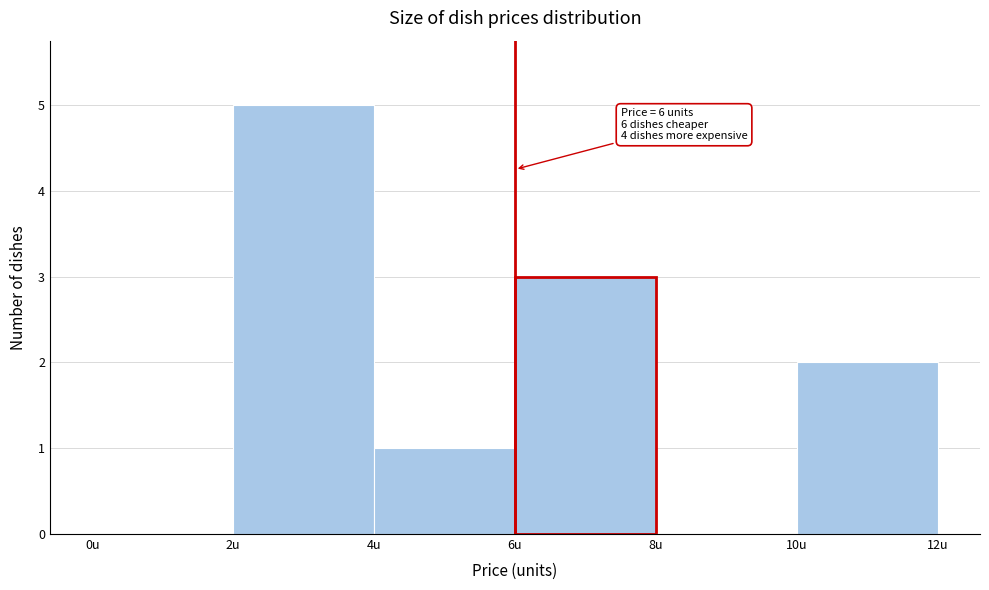

Over which range of the x-axis is the bar tallest?

2 to 4